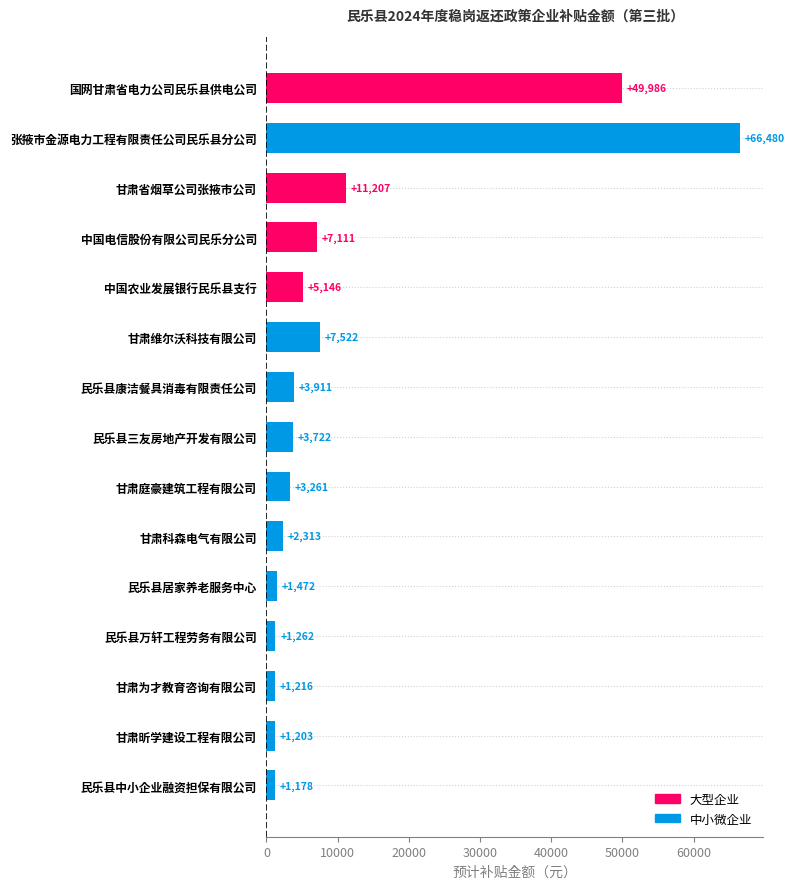

What is the maximum value shown in the chart?

66480.0